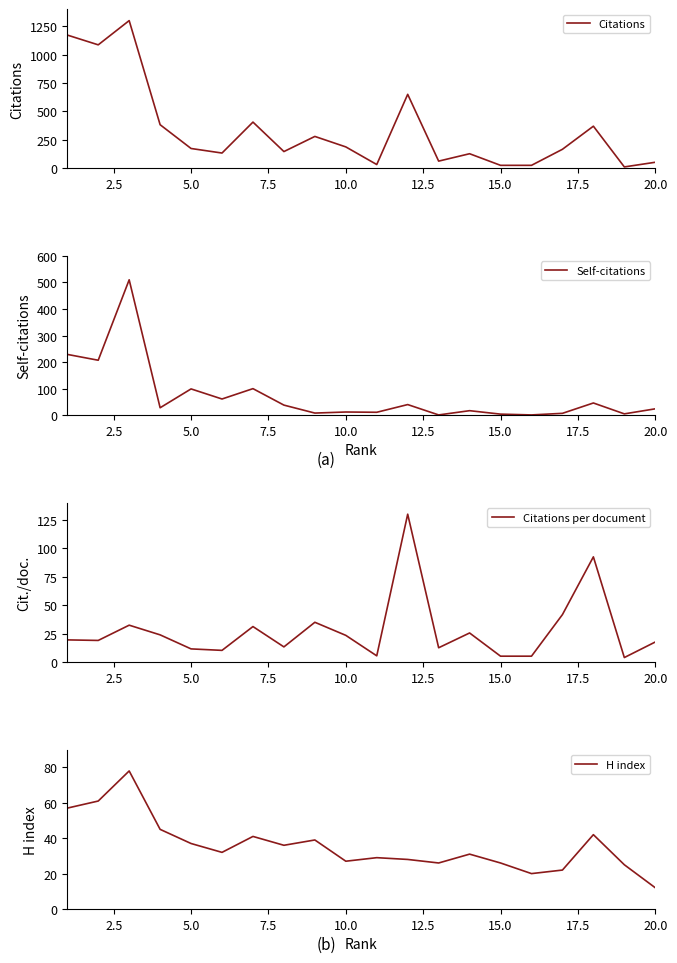

True or false: Citations and Citations per document intersect in this chart.

False